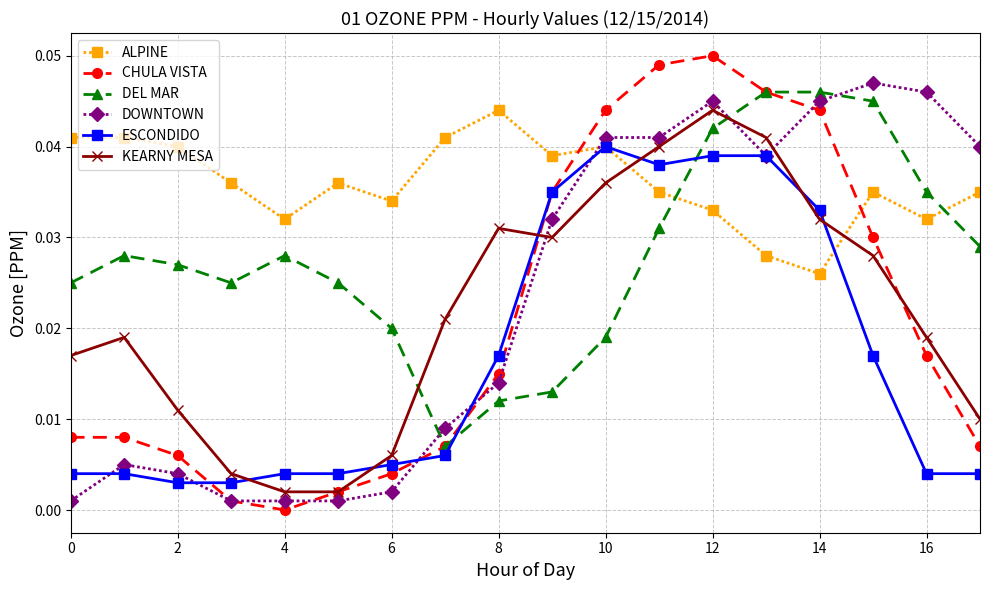

At how many categories does at least one series exceed 0?

18